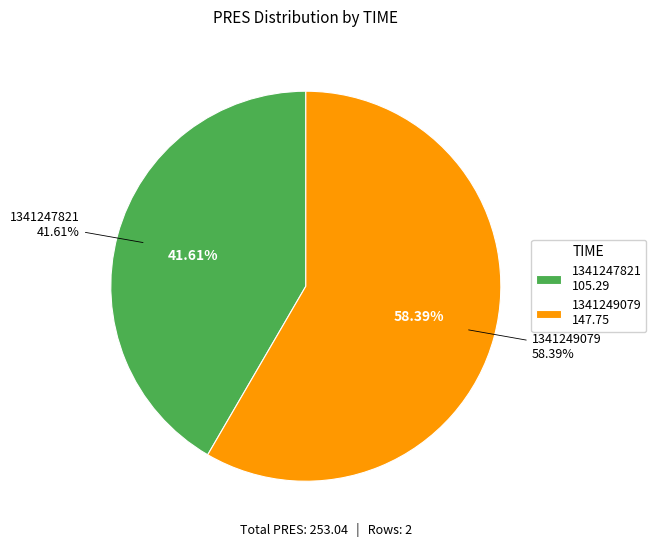

Is 1341247821 the majority of the pie?

No